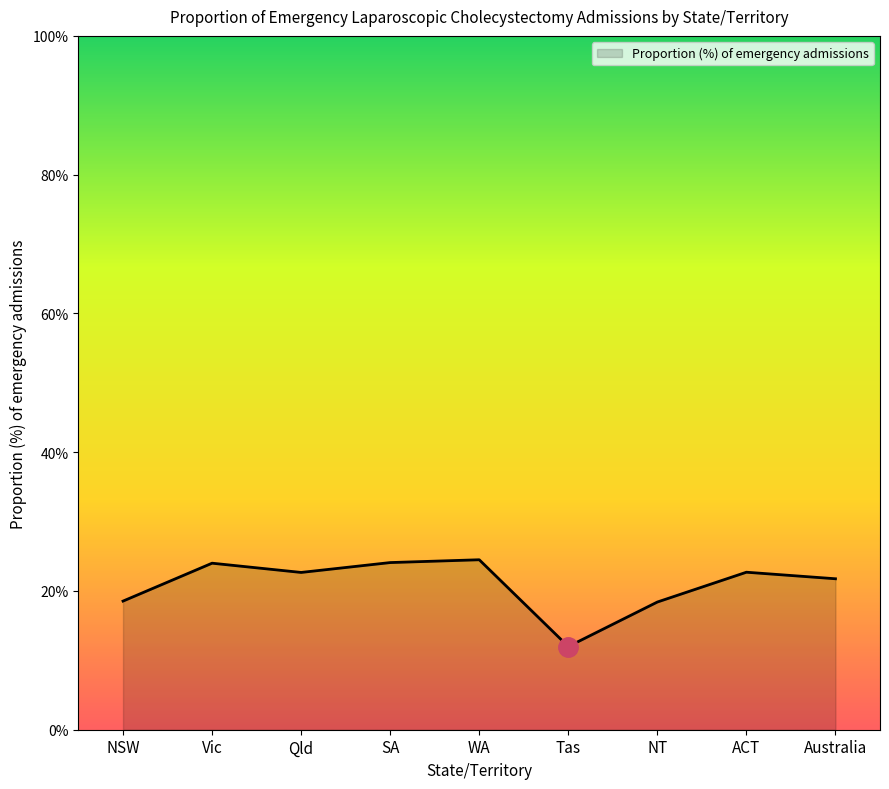

What is the change in value from NSW to Vic?

+5.5